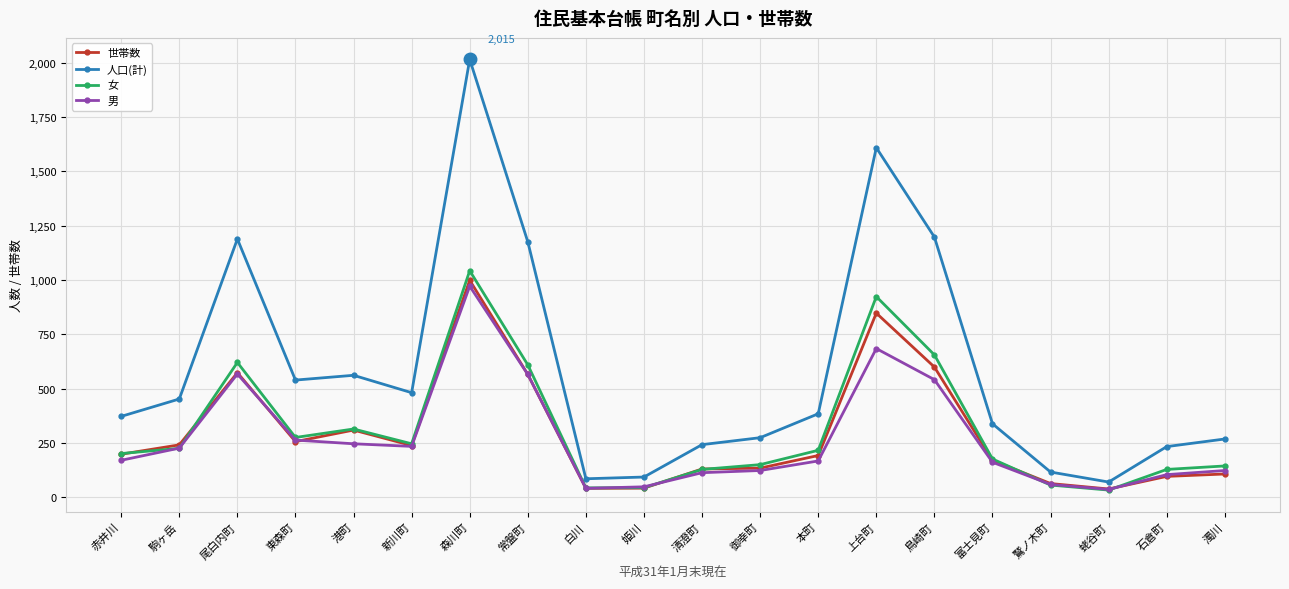

At 本町, list the series in order from smallest to largest.

男, 世帯数, 女, 人口(計)